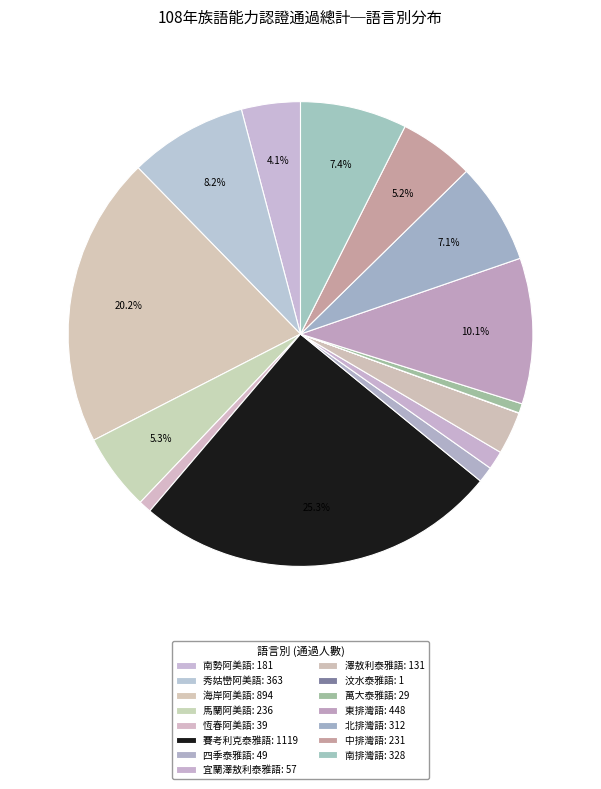

The 澤敖利泰雅語 slice represents 3% of the pie. True or false?

True